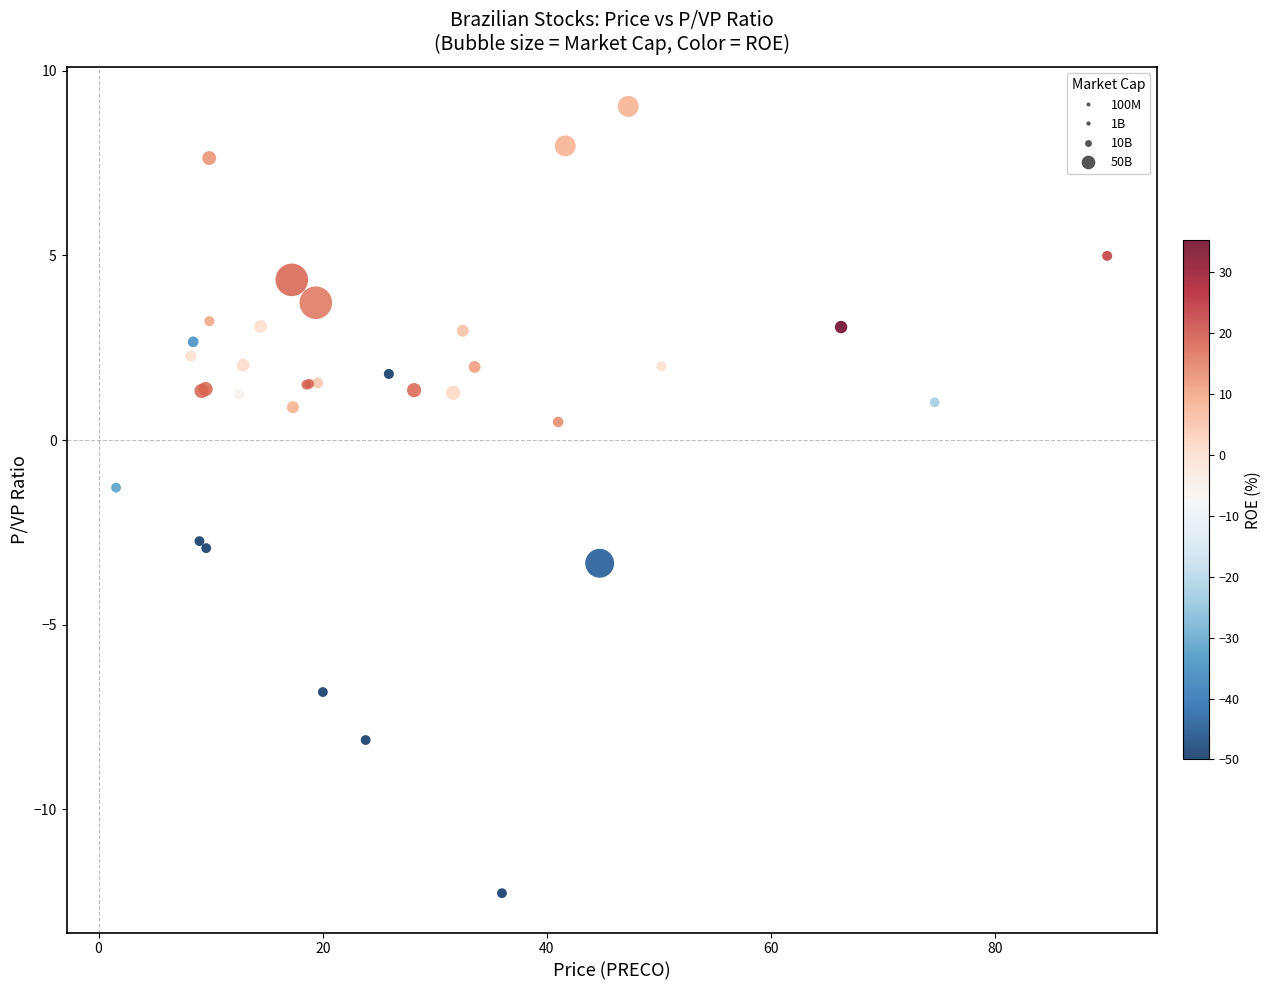

What Y value in the scatter plot is closest to -1?

-1.3